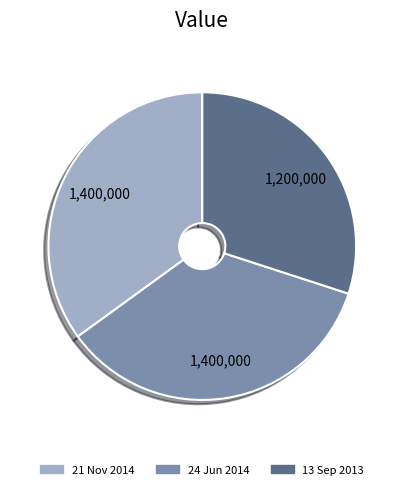

True or false: 13 Sep 2013 accounts for 20% of the total.

False